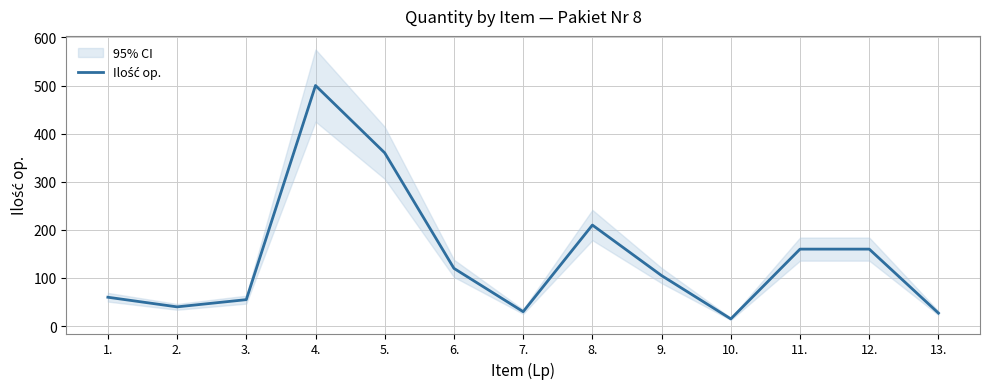

What is the difference between the values at 9. and 5.?

255